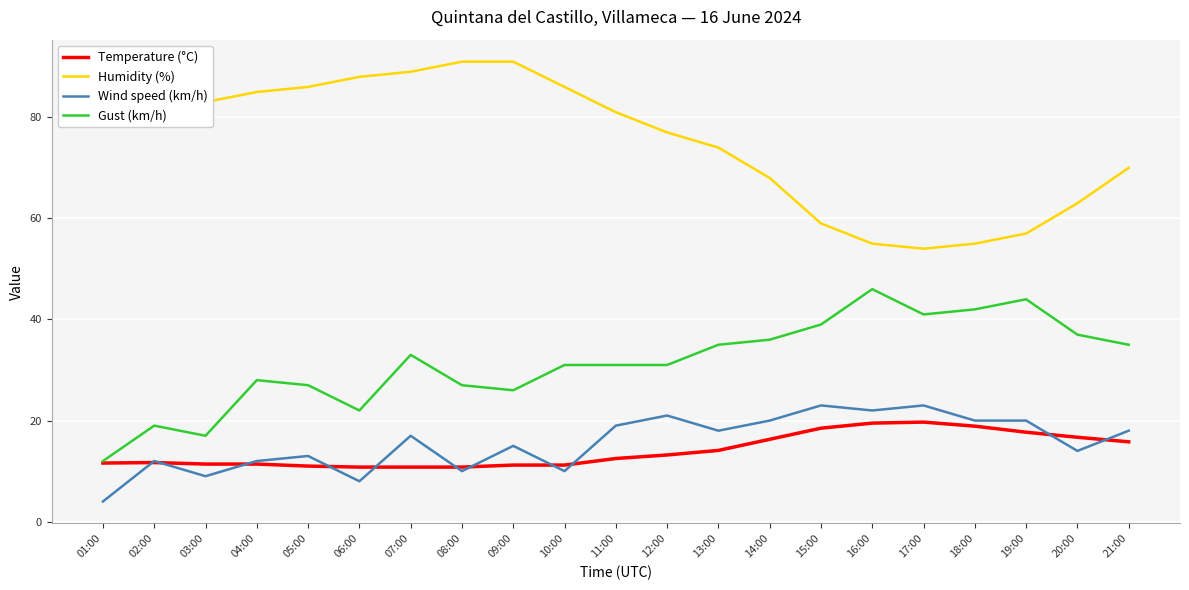

Does the chart have visible grid lines?

Yes